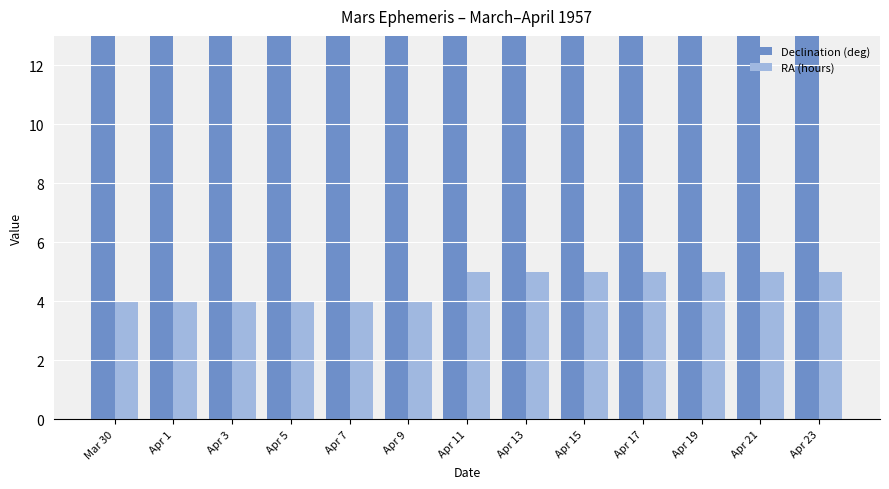

What value does the Declination (deg) series have at Apr 21?

24